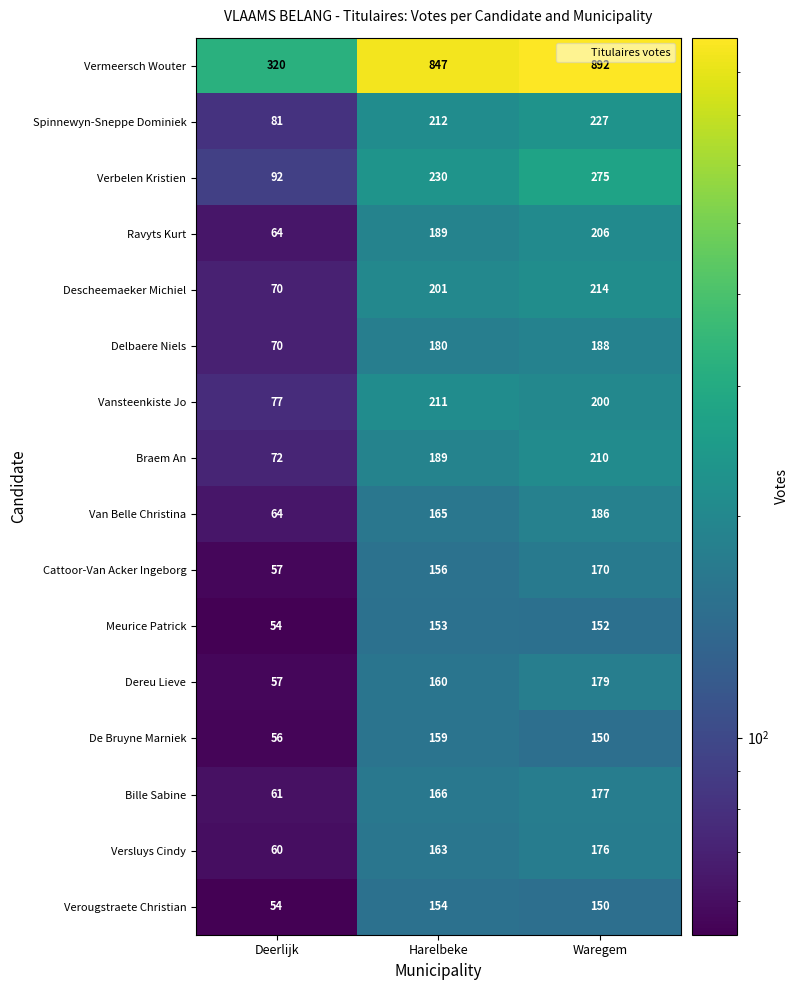

At which category is the sum across all series the highest?

Waregem